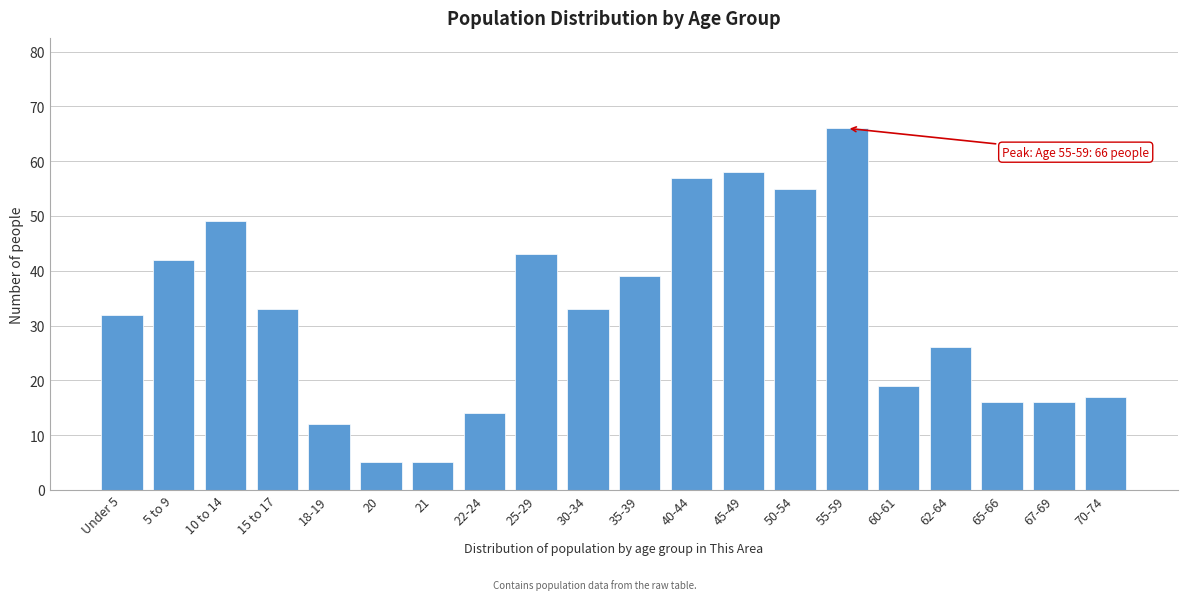

Reading left to right, transcribe all the data shown in this chart.

Under 5=32	5 to 9=42	10 to 14=49	15 to 17=33	18-19=12	20=5	21=5	22-24=14	25-29=43	30-34=33	35-39=39	40-44=57	45-49=58	50-54=55	55-59=66	60-61=19	62-64=26	65-66=16	67-69=16	70-74=17